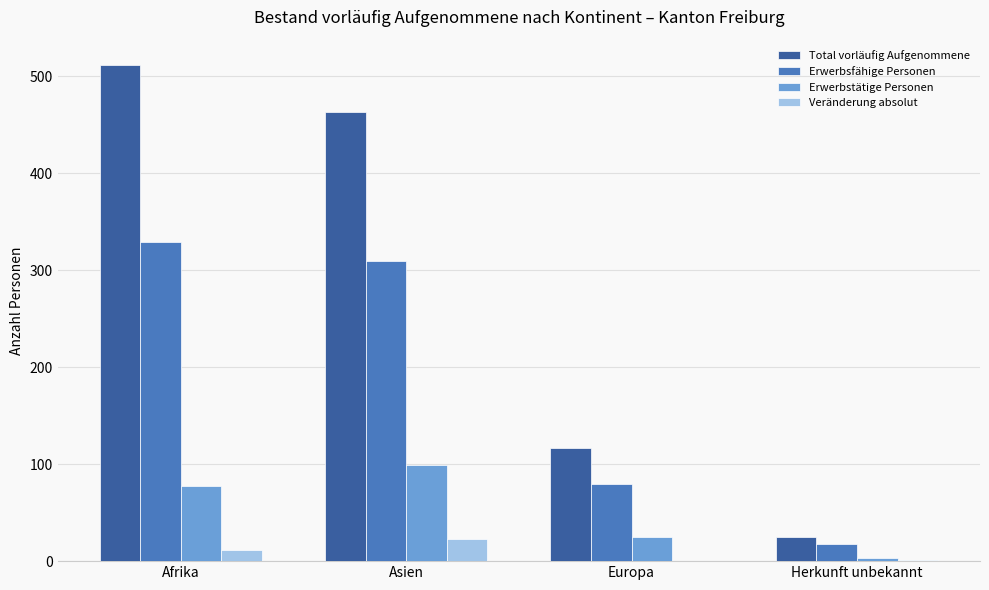

What value does the Total vorläufig Aufgenommene series have at Asien?

463